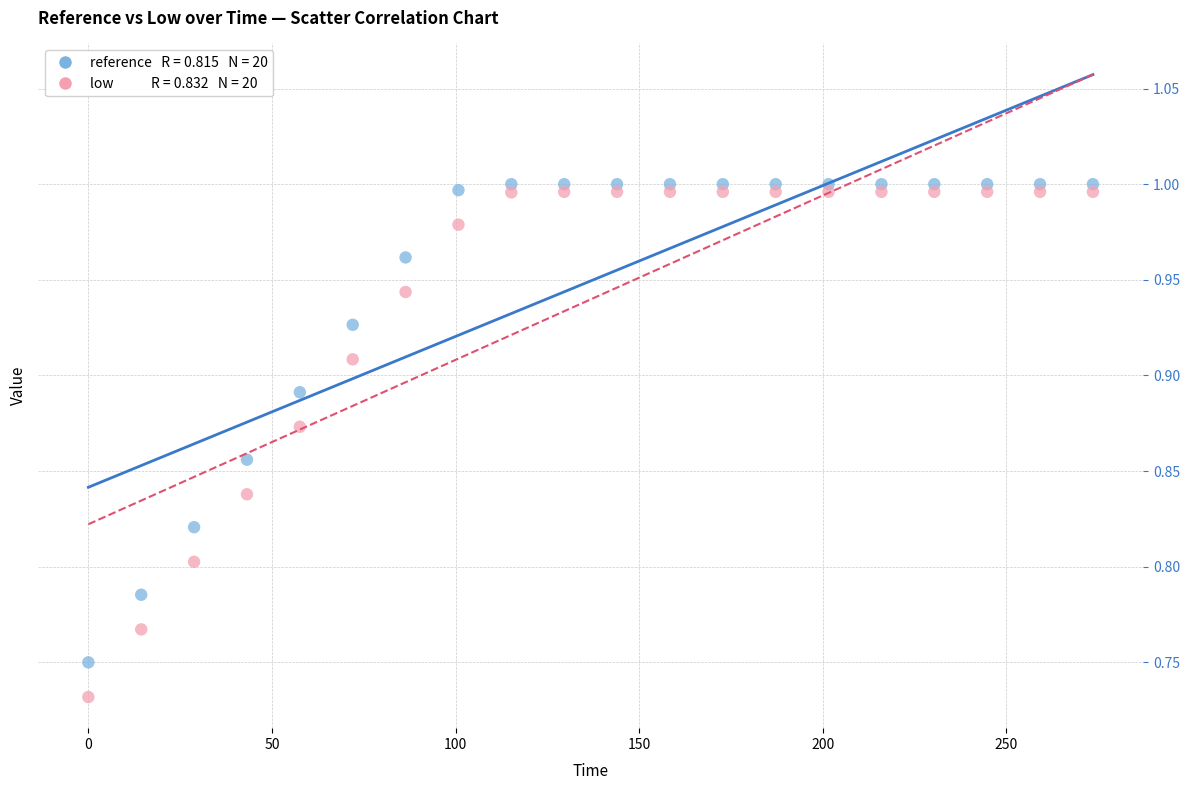

Across all data points, what is the range of X values (max minus min)?

273.6